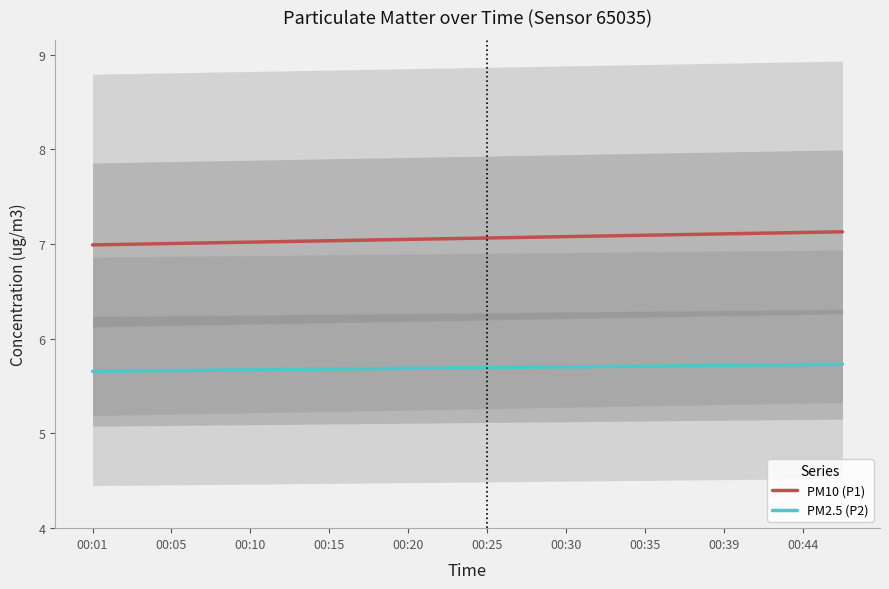

At how many categories does at least one series exceed 6?

20